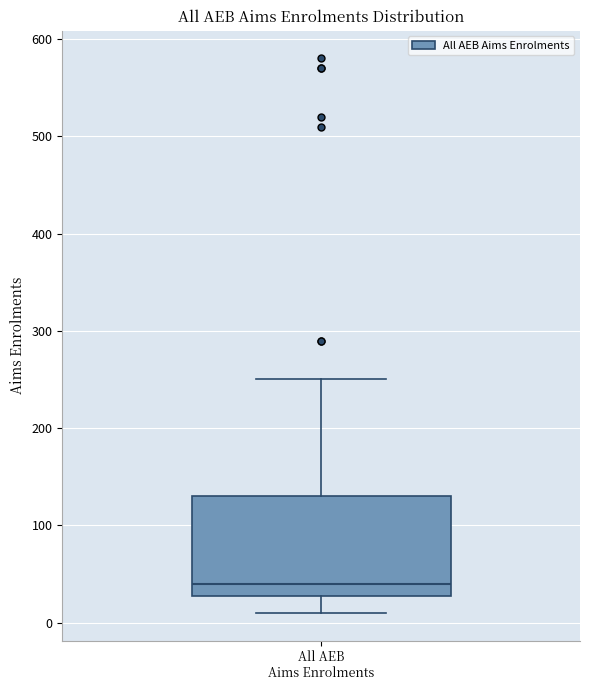

Transcribe this box plot: give where the median line is, the range the box spans, and where the two whiskers end, as read against the y-axis. The values are not printed on the chart, so give them approximately, as read against the axis.

median 40, box 30 to 130, whiskers 10 to 250